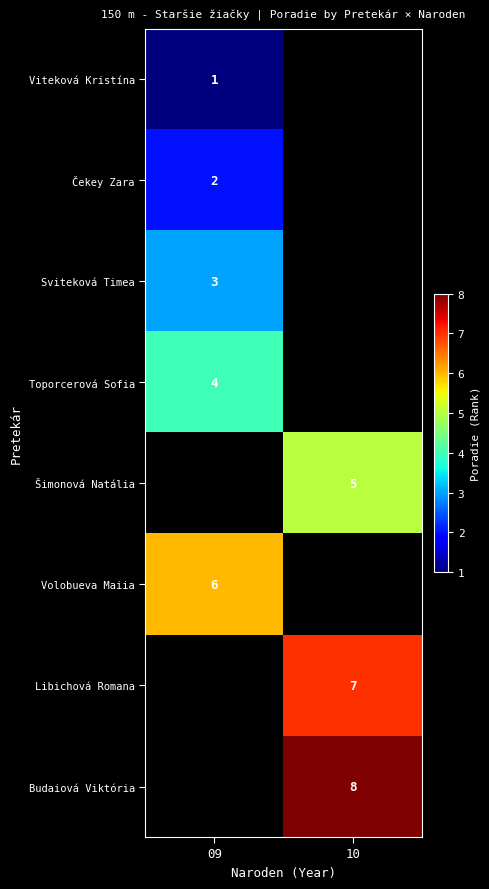

What is the difference between the highest and lowest values at 09?

5.0